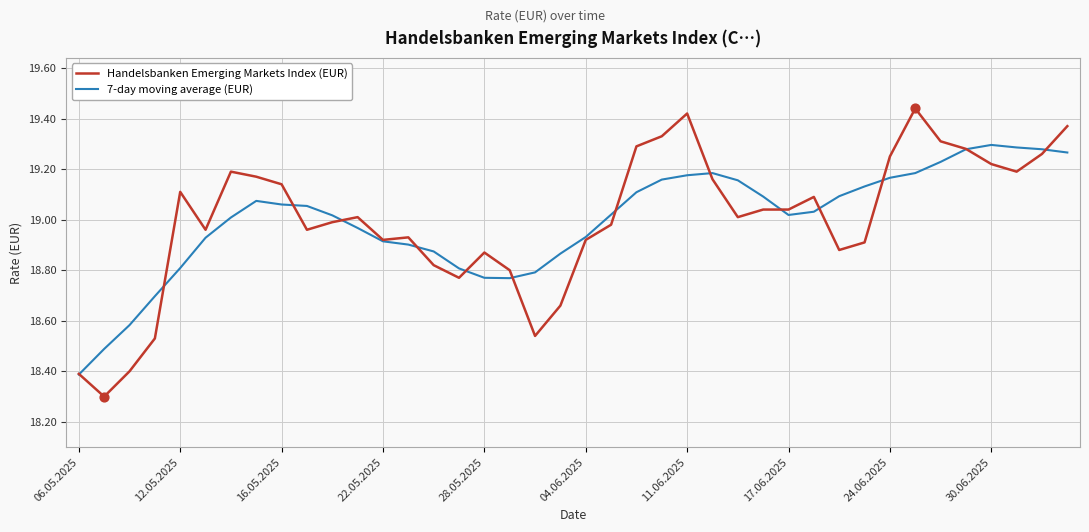

Which series has the largest range (max minus min)?

Handelsbanken Emerging Markets Index (EUR)